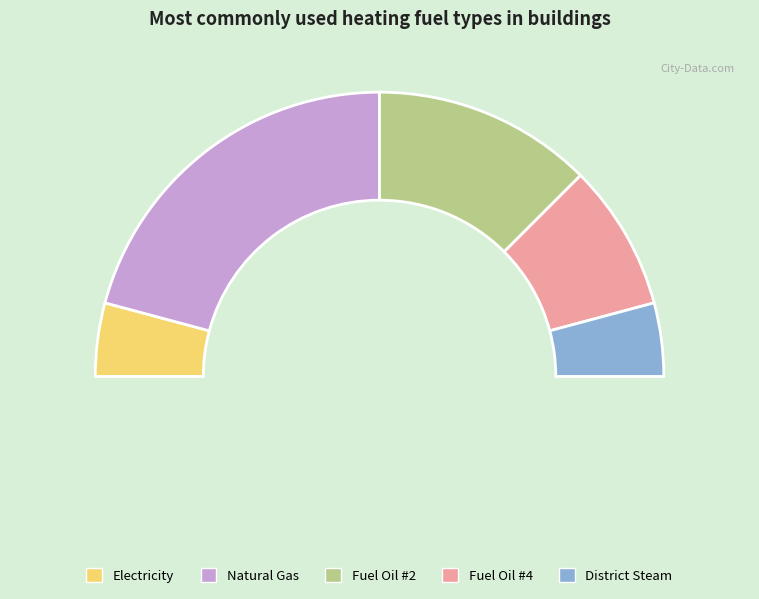

How many slices are in this pie chart?

5